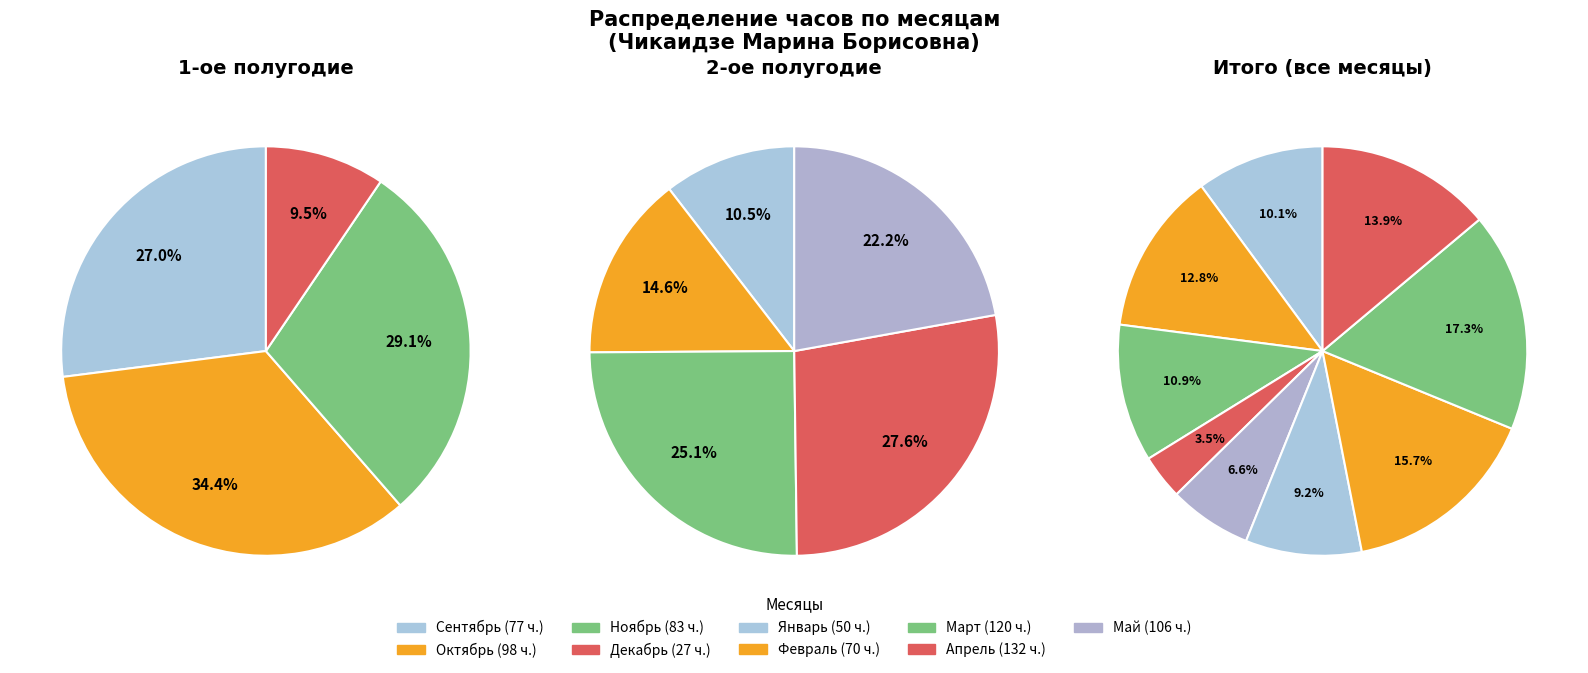

Between Ноябрь and Май, which is larger?

Май